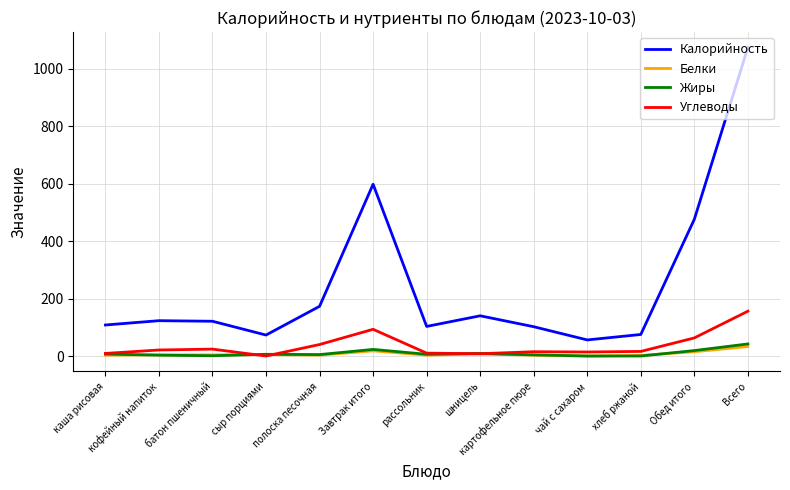

What is the highest value of the Белки series?

33